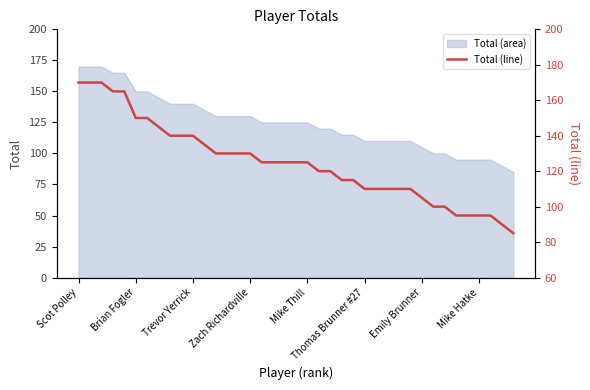

How many lines are shown in the chart?

1